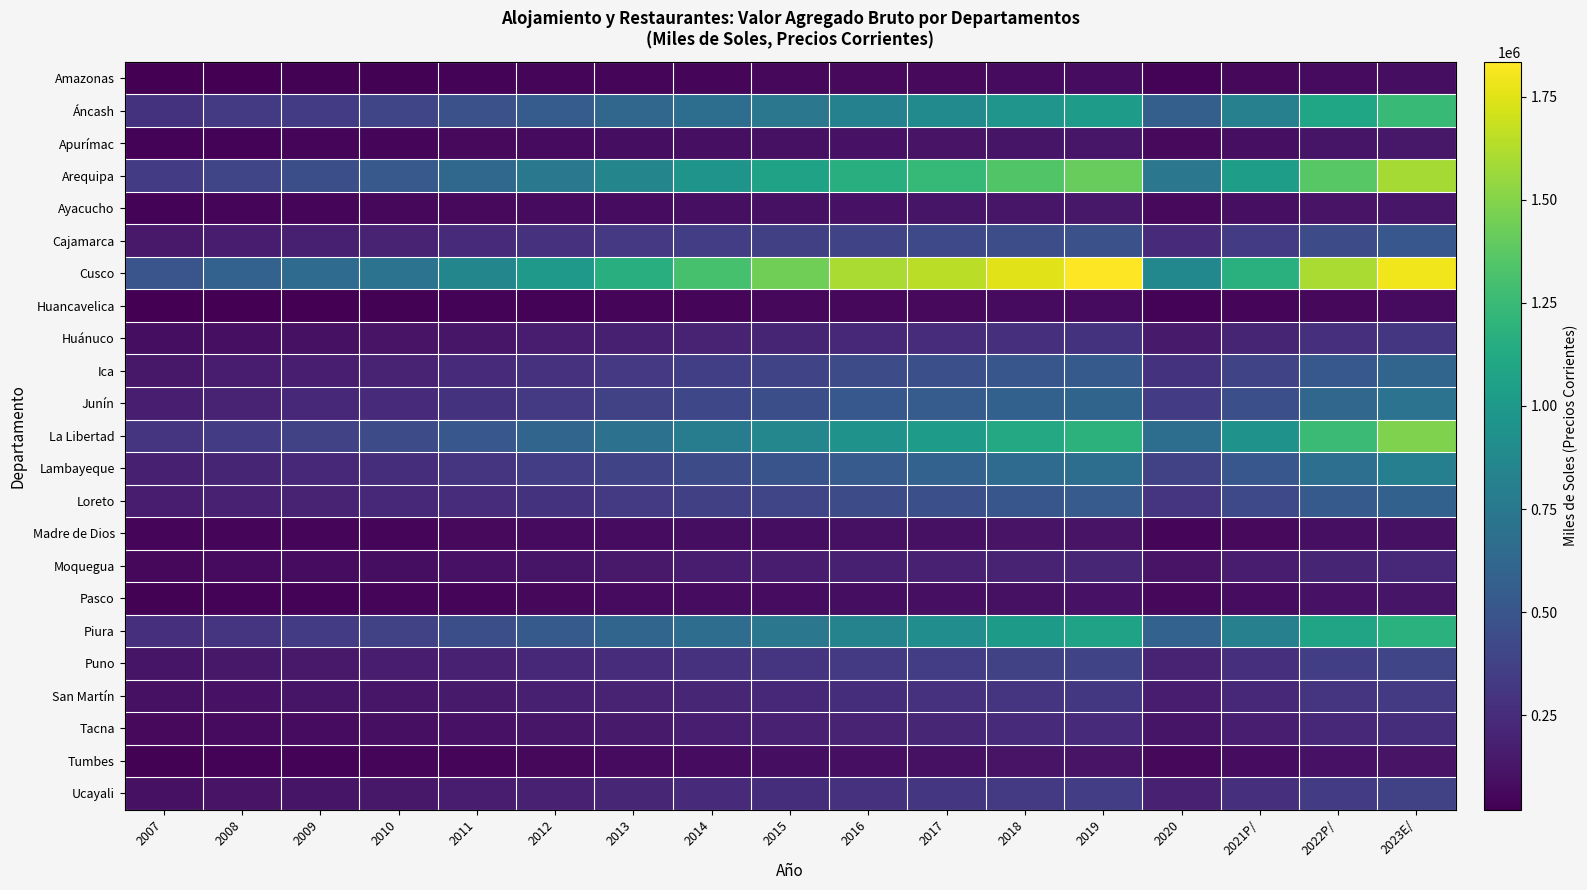

Reading left to right, extract all data points from this chart.

Amazonas: 2007=24226	2008=27899	2009=29999	2010=33587	2011=38684	2012=44277	2013=49527	2014=54698	2015=58027	2016=63943	2017=69578	2018=77634	2019=80797	2020=41841	2021P/=56990	2022P/=76196	2023E/=85968
Áncash: 2007=287440	2008=326160	2009=344341	2010=397365	2011=471084	2012=548153	2013=622797	2014=679608	2015=743088	2016=821115	2017=892169	2018=963944	2019=1022421	2020=566993	2021P/=813729	2022P/=1086959	2023E/=1242573
Apurímac: 2007=37367	2008=41478	2009=46399	2010=54000	2011=64023	2012=75373	2013=86321	2014=93468	2015=101259	2016=111231	2017=119053	2018=126811	2019=132604	2020=68453	2021P/=93748	2022P/=120823	2023E/=141572
Arequipa: 2007=342174	2008=400805	2009=458886	2010=524369	2011=631377	2012=750379	2013=845703	2014=957929	2015=1064570	2016=1160986	2017=1233884	2018=1340422	2019=1414536	2020=741139	2021P/=1036839	2022P/=1362846	2023E/=1592090
Ayacucho: 2007=40823	2008=46136	2009=50553	2010=57264	2011=64417	2012=73268	2013=84669	2014=94041	2015=101664	2016=111353	2017=120680	2018=132288	2019=139255	2020=70153	2021P/=93940	2022P/=119443	2023E/=131333
Cajamarca: 2007=146741	2008=166244	2009=183767	2010=203561	2011=240834	2012=281546	2013=322877	2014=350014	2015=364523	2016=394231	2017=424118	2018=450421	2019=470936	2020=246353	2021P/=341780	2022P/=445545	2023E/=515391
Cusco: 2007=497564	2008=588278	2009=652673	2010=710149	2011=854432	2012=1004906	2013=1163101	2014=1305885	2015=1443652	2016=1601023	2017=1646795	2018=1754606	2019=1834432	2020=869460	2021P/=1171902	2022P/=1602644	2023E/=1798885
Huancavelica: 2007=21160	2008=23504	2009=26830	2010=30620	2011=35612	2012=40484	2013=47790	2014=52445	2015=56728	2016=61338	2017=65807	2018=71967	2019=74349	2020=35502	2021P/=47130	2022P/=61518	2023E/=71667
Huánuco: 2007=87036	2008=97881	2009=104643	2010=117128	2011=134262	2012=156420	2013=177129	2014=196560	2015=211222	2016=230222	2017=250797	2018=271793	2019=284732	2020=150935	2021P/=208973	2022P/=274188	2023E/=305914
Ica: 2007=139607	2008=156957	2009=172700	2010=199152	2011=236992	2012=282920	2013=323388	2014=360611	2015=392703	2016=432841	2017=464217	2018=508403	2019=536886	2020=289537	2021P/=393206	2022P/=523584	2023E/=611491
Junín: 2007=175343	2008=195845	2009=220230	2010=247745	2011=290224	2012=329596	2013=371651	2014=416461	2015=459444	2016=519827	2017=550083	2018=585365	2019=606978	2020=333305	2021P/=465182	2022P/=622050	2023E/=709141
La Libertad: 2007=296942	2008=341475	2009=381526	2010=436042	2011=512119	2012=611817	2013=704533	2014=792921	2015=859041	2016=951992	2017=1014624	2018=1118796	2019=1183203	2020=677008	2021P/=950727	2022P/=1255018	2023E/=1486654
Lambayeque: 2007=178329	2008=206033	2009=232082	2010=259753	2011=301043	2012=351091	2013=393689	2014=444439	2015=488687	2016=544999	2017=591263	2018=652464	2019=678060	2020=368333	2021P/=516274	2022P/=683377	2023E/=802679
Loreto: 2007=166109	2008=186192	2009=201120	2010=222082	2011=250393	2012=287915	2013=327716	2014=366188	2015=398023	2016=435288	2017=467282	2018=507928	2019=542178	2020=298378	2021P/=419769	2022P/=537101	2023E/=585419
Madre de Dios: 2007=42482	2008=48999	2009=50745	2010=55569	2011=63935	2012=72305	2013=82321	2014=87864	2015=91263	2016=100103	2017=104160	2018=115099	2019=118902	2020=56506	2021P/=70156	2022P/=95413	2023E/=106092
Moquegua: 2007=62132	2008=72178	2009=80128	2010=91987	2011=108349	2012=125025	2013=145194	2014=156133	2015=165833	2016=178218	2017=190257	2018=200374	2019=213645	2020=115979	2021P/=159908	2022P/=209821	2023E/=228849
Pasco: 2007=34229	2008=38478	2009=42302	2010=47506	2011=54325	2012=61366	2013=70996	2014=79873	2015=83738	2016=91597	2017=97382	2018=104178	2019=108327	2020=60605	2021P/=83556	2022P/=107798	2023E/=120451
Piura: 2007=263248	2008=301194	2009=337272	2010=380912	2011=456542	2012=533190	2013=614591	2014=671177	2015=743012	2016=835639	2017=911453	2018=1010892	2019=1065046	2020=588237	2021P/=810335	2022P/=1080113	2023E/=1179576
Puno: 2007=120605	2008=136592	2009=146605	2010=160895	2011=187772	2012=220942	2013=251100	2014=280245	2015=299911	2016=331737	2017=352571	2018=375821	2019=391860	2020=203461	2021P/=273698	2022P/=356381	2023E/=398016
San Martín: 2007=99860	2008=110832	2009=121076	2010=133828	2011=155706	2012=178598	2013=197875	2014=214068	2015=231388	2016=256085	2017=277958	2018=301146	2019=313128	2020=166811	2021P/=226442	2022P/=297007	2023E/=326485
Tacna: 2007=64731	2008=75491	2009=81528	2010=95781	2011=111908	2012=132519	2013=153795	2014=170960	2015=185263	2016=200053	2017=215092	2018=234811	2019=244818	2020=125335	2021P/=175362	2022P/=230301	2023E/=259442
Tumbes: 2007=32444	2008=37319	2009=42200	2010=48878	2011=56071	2012=63467	2013=71895	2014=78860	2015=85744	2016=95661	2017=104599	2018=115571	2019=119536	2020=62114	2021P/=81911	2022P/=107615	2023E/=118862
Ucayali: 2007=101025	2008=113346	2009=123414	2010=139992	2011=160536	2012=186117	2013=213624	2014=238731	2015=261812	2016=282504	2017=306607	2018=330231	2019=349386	2020=188045	2021P/=262874	2022P/=339235	2023E/=379727